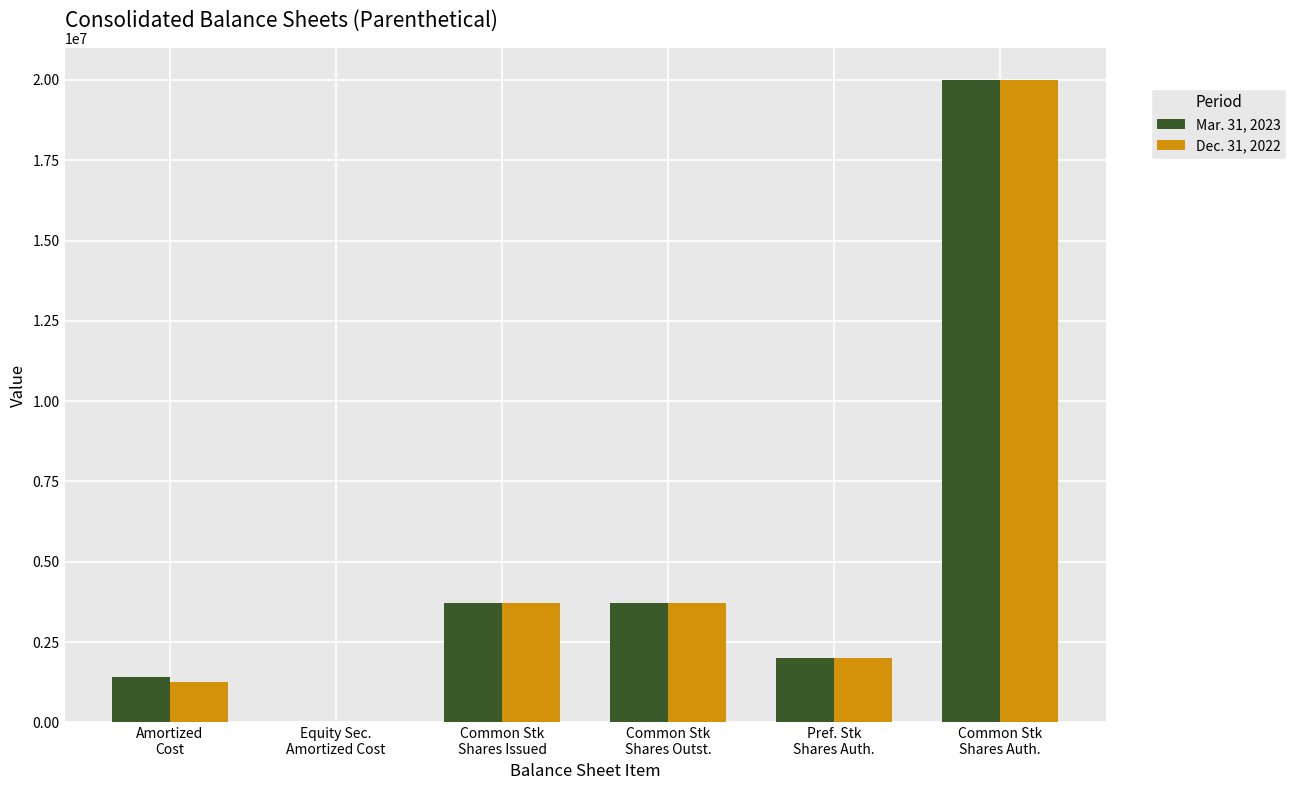

Is the value of Dec. 31, 2022 at Pref. Stk
Shares Auth. greater than the value of Mar. 31, 2023 at Amortized
Cost?

Yes